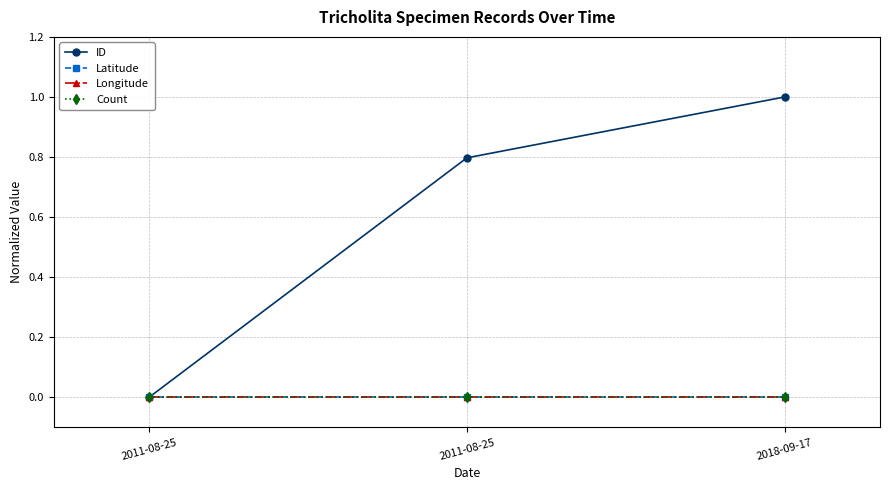

Which series has the widest spread of values?

ID